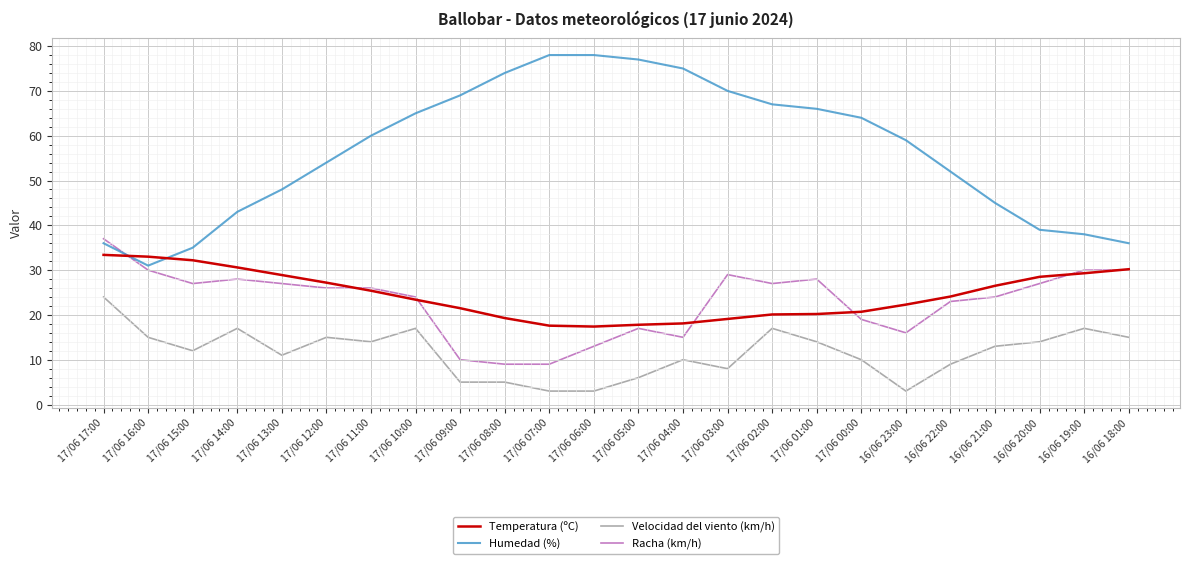

At which category does Racha (km/h) reach its first local peak?

17/06 14:00